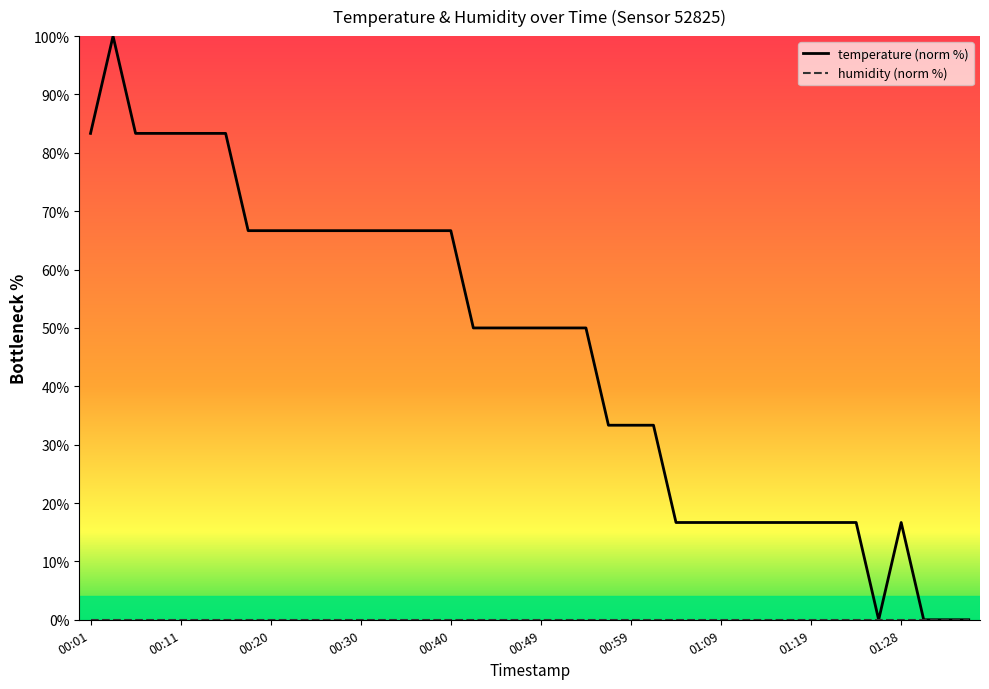

Which series has the widest spread of values?

temperature (norm %)